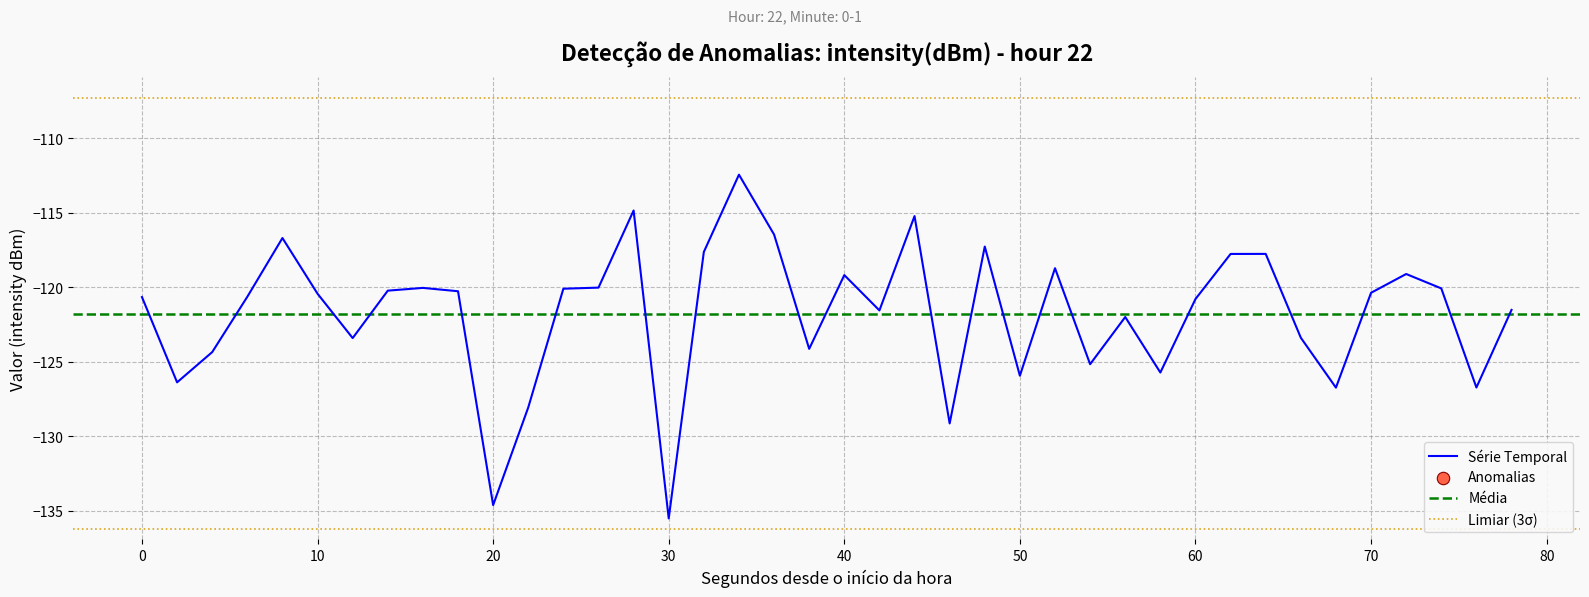

The value of Série Temporal at 0 is -120.7. True or false?

True